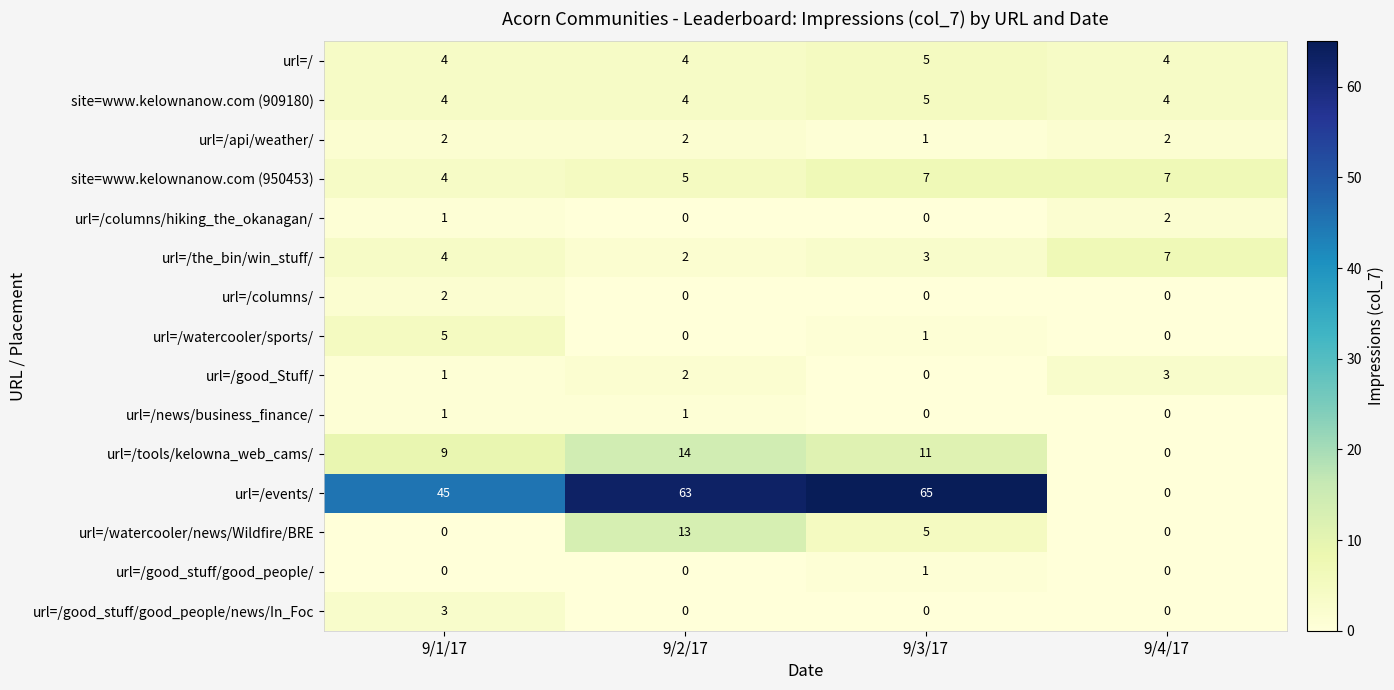

What is the total value across all series at 9/1/17?

85